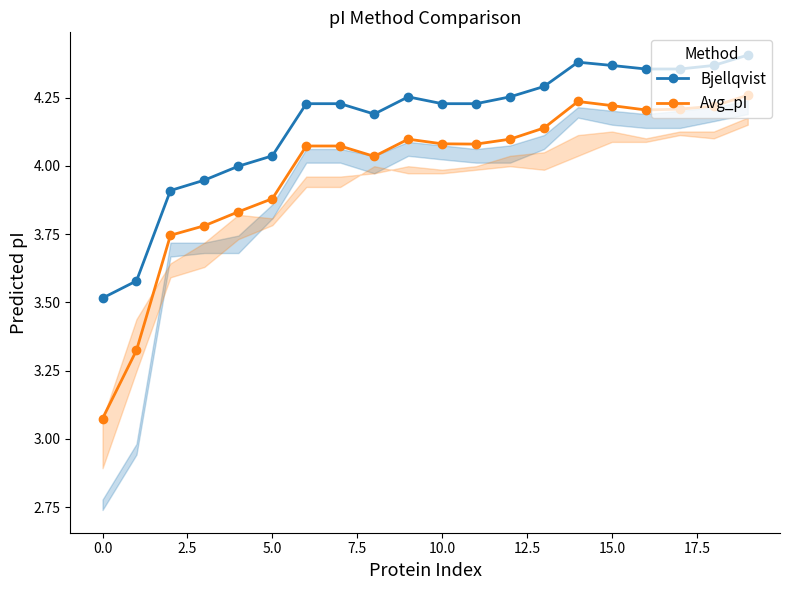

What is the minimum value for Bjellqvist?

3.5